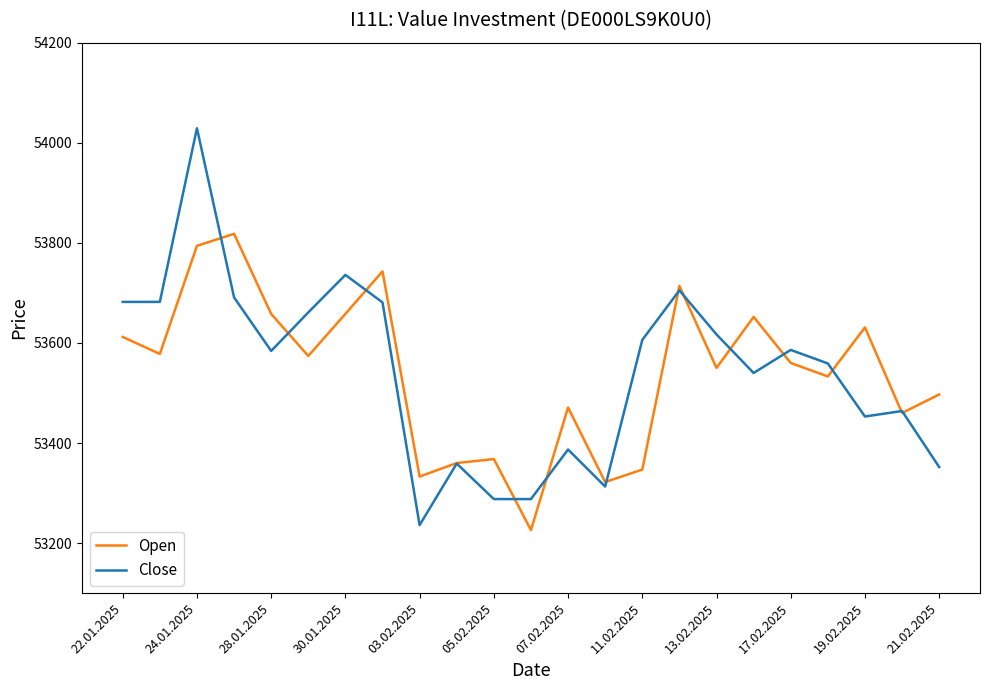

Which series has the widest spread of values?

Close